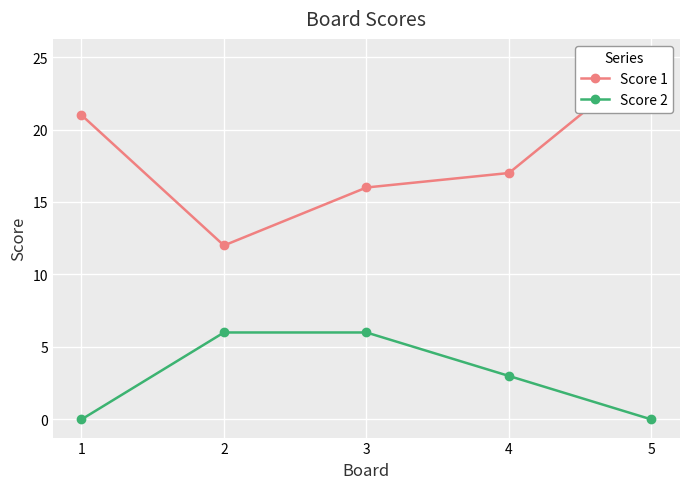

Which series changed the most between 1 and 4?

Score 1